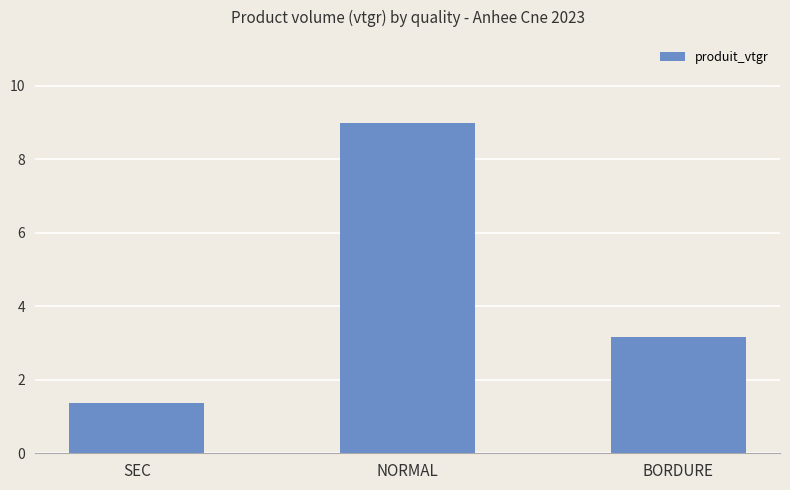

Count the number of categories in the chart.

3